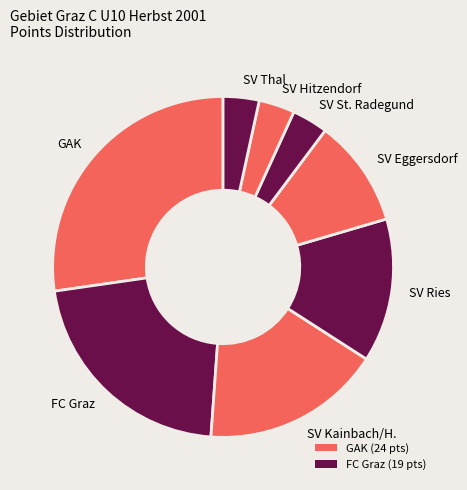

Which slice is the largest?

GAK